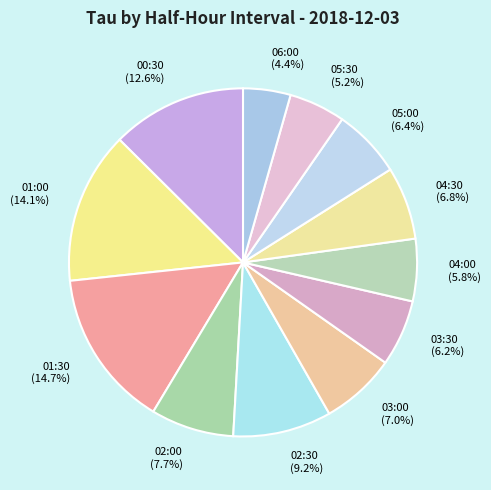

Between 03:00 and 03:30, which is larger?

03:00